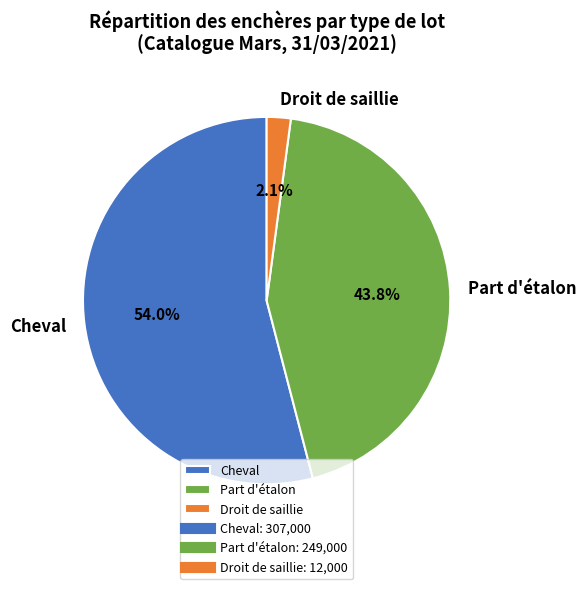

How many slices are in this pie chart?

3